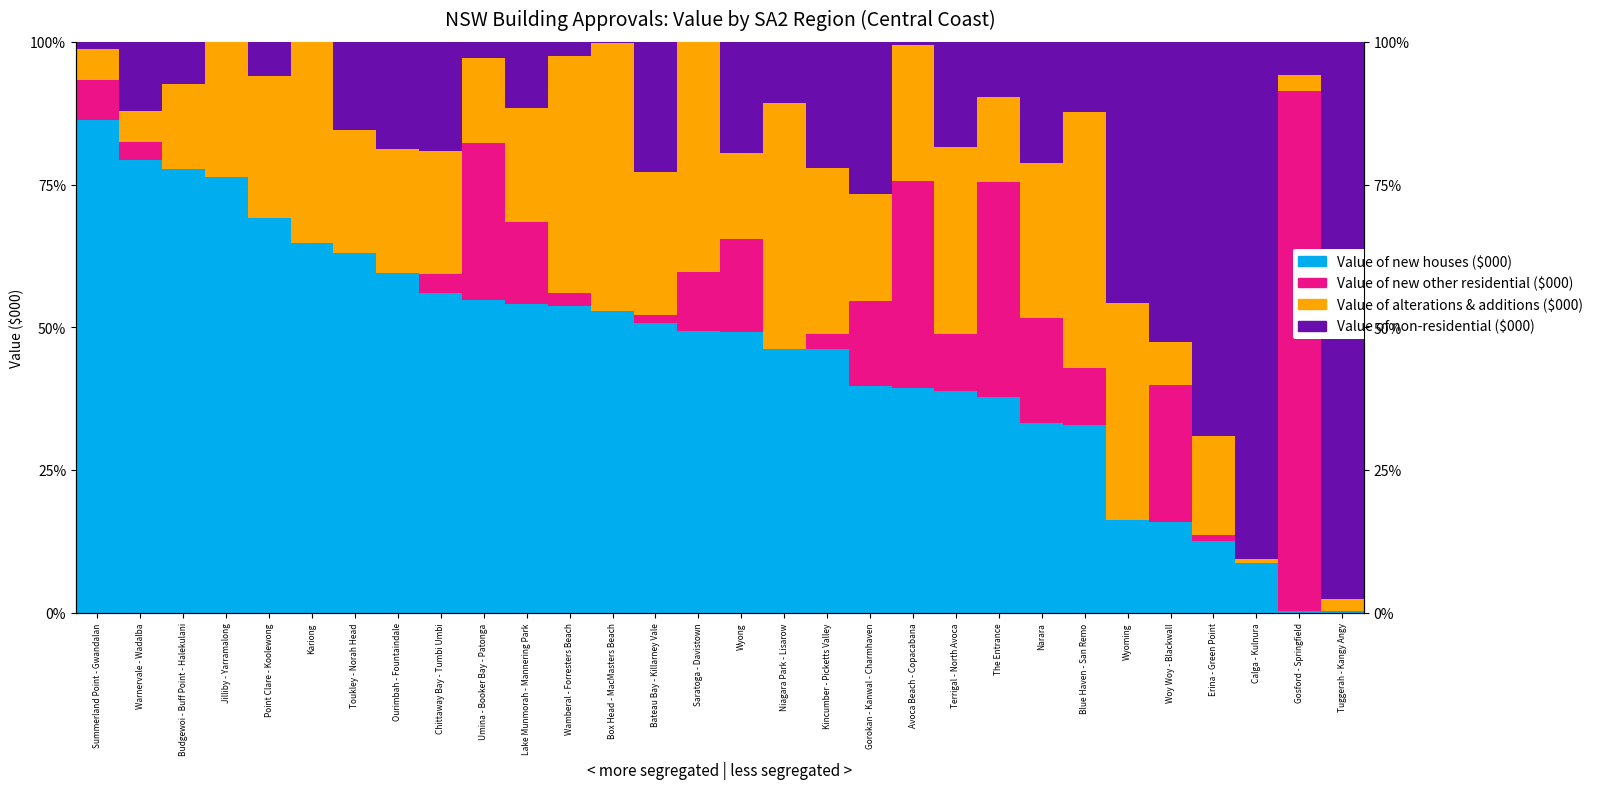

Rank the series at Avoca Beach - Copacabana from highest to lowest value.

Value of new houses ($000), Value of new other residential ($000), Value of alterations & additions ($000), Value of non-residential ($000)